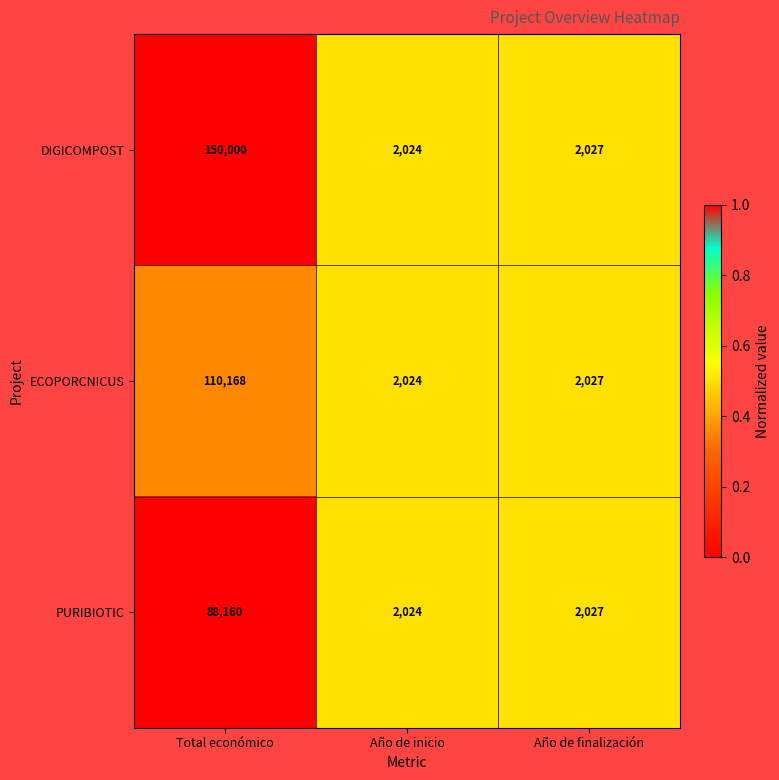

Read the PURIBIOTIC value at Año de finalización, to the nearest 100.

2000